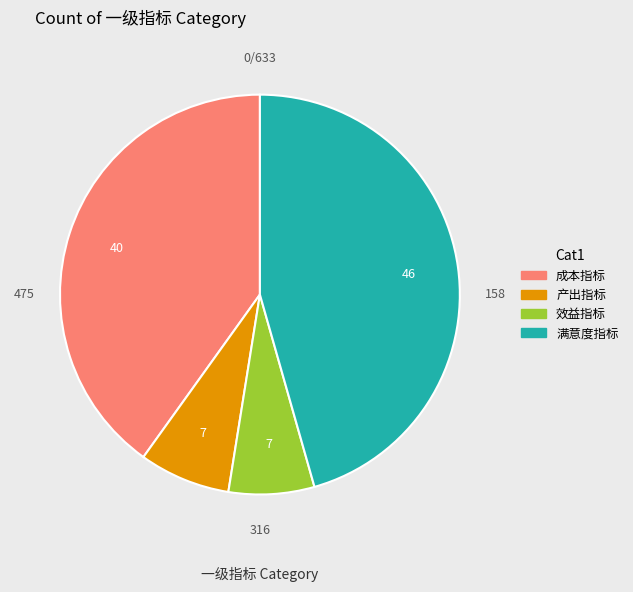

Is it true that 满意度指标 is 46% of the pie?

True